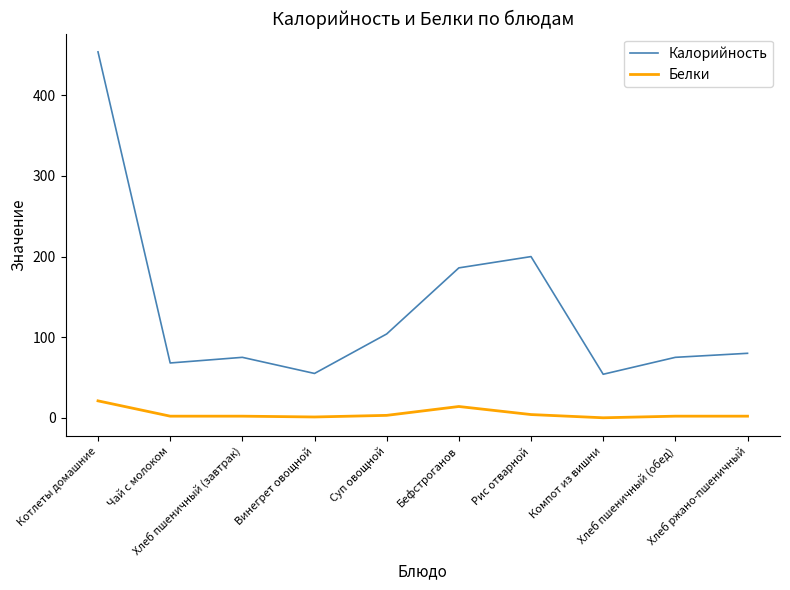

What is the difference between the highest and lowest values at Суп овощной?

101